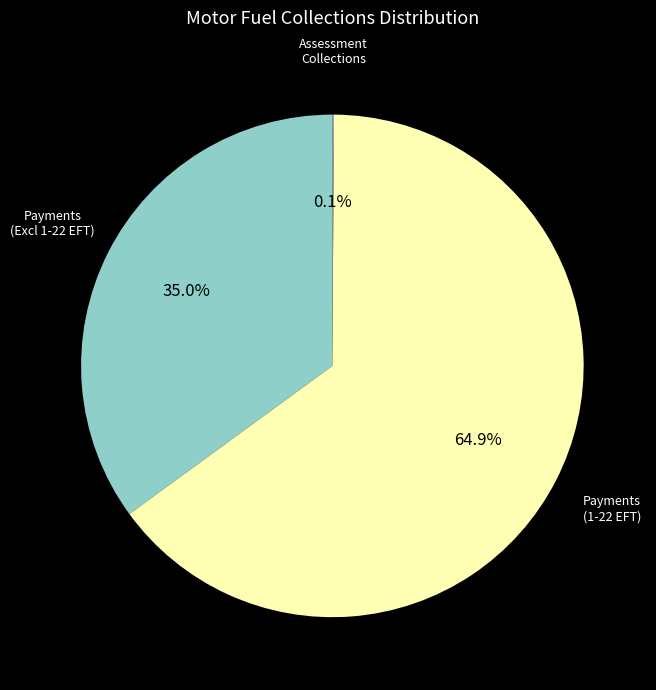

Is there a majority slice in this chart?

Yes